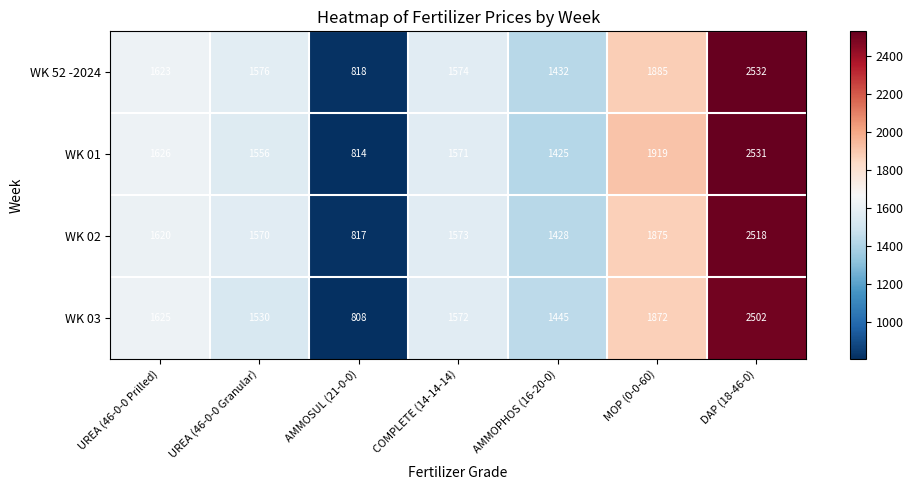

What is the maximum value shown in the chart?

2532